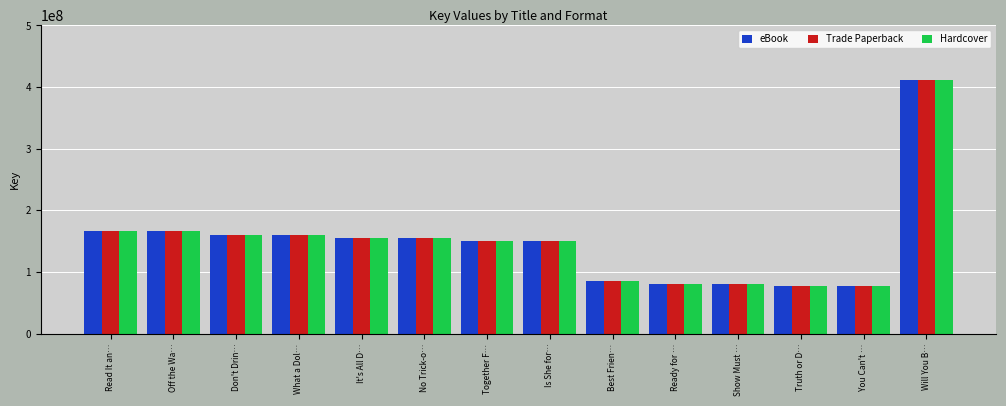

How many categories are shown in the chart?

14